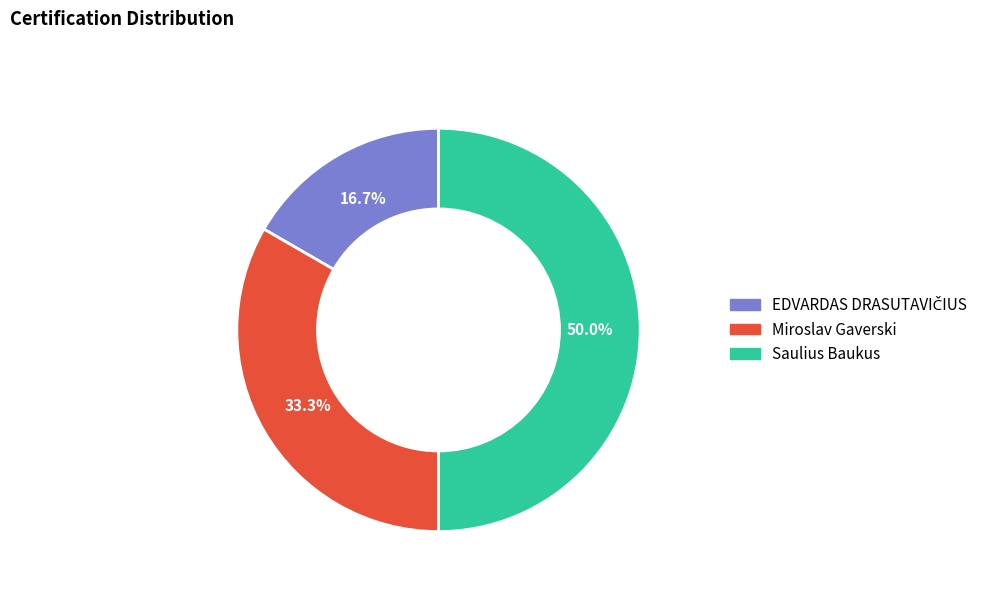

Count the number of slices in the pie.

3